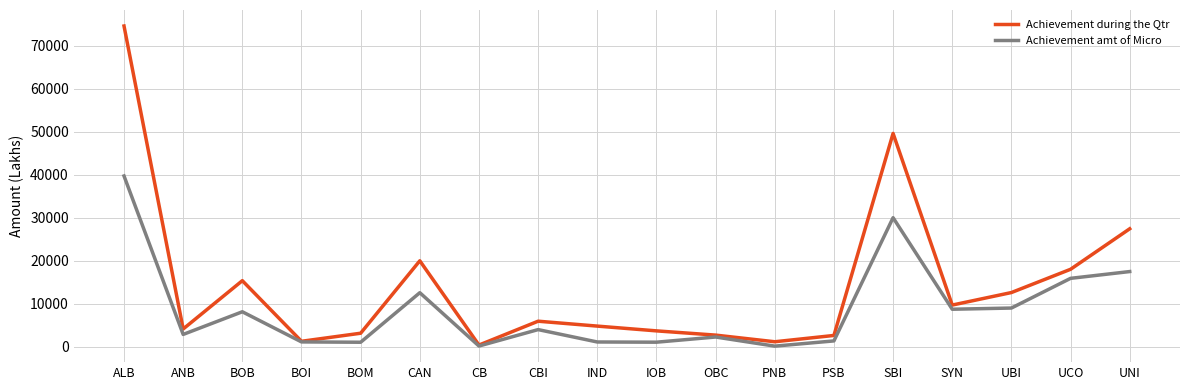

At which label does Achievement during the Qtr reach its peak?

ALB